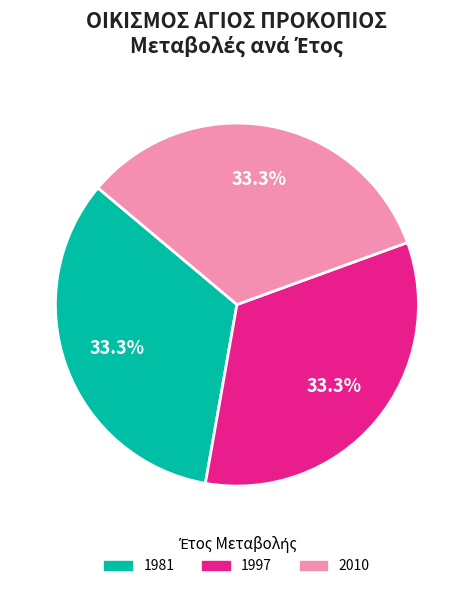

How many slices are in this pie chart?

3